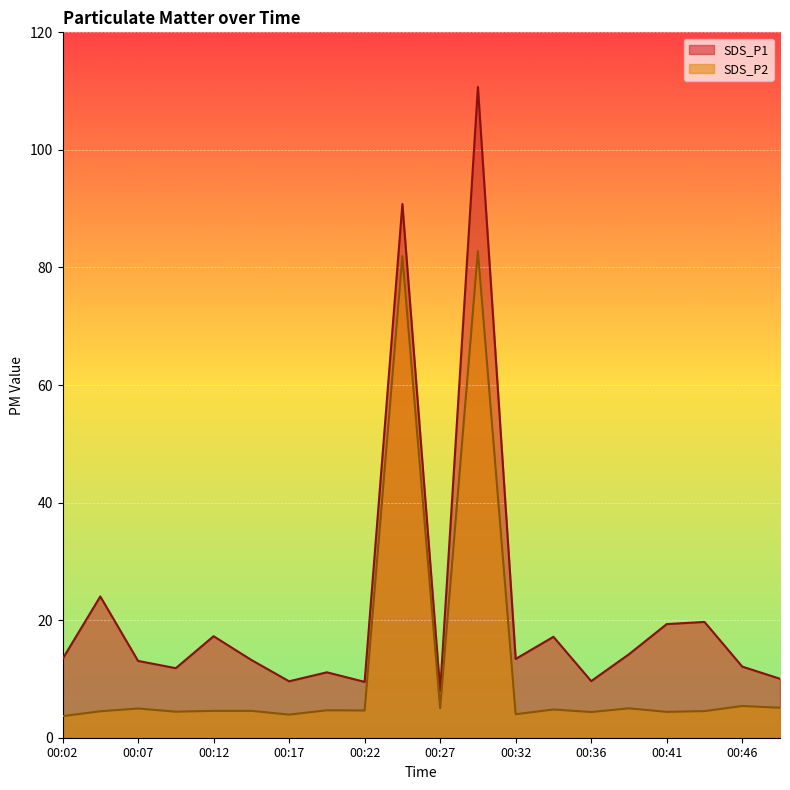

The value of SDS_P2 at 00:02 is 3.7. True or false?

True